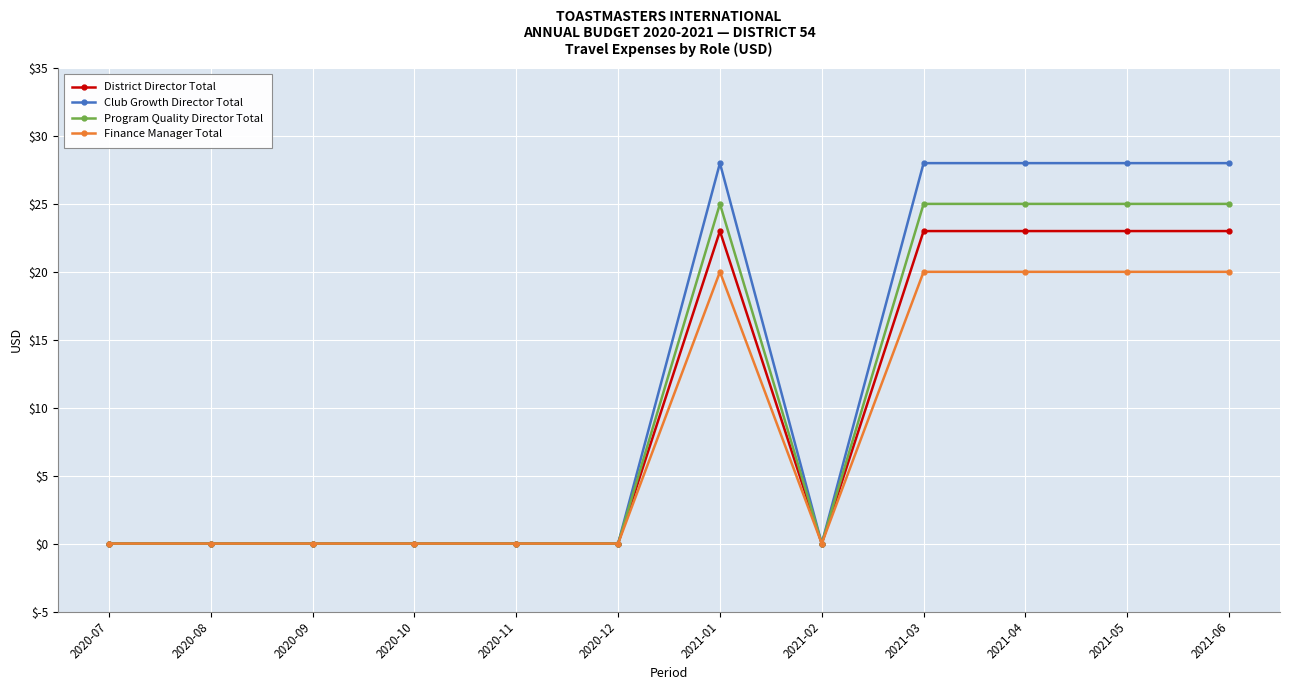

Reading left to right, extract all data points from this chart.

District Director Total: 0	0	0	0	0	0	23	0	23	23	23	23
Club Growth Director Total: 0	0	0	0	0	0	28	0	28	28	28	28
Program Quality Director Total: 0	0	0	0	0	0	25	0	25	25	25	25
Finance Manager Total: 0	0	0	0	0	0	20	0	20	20	20	20